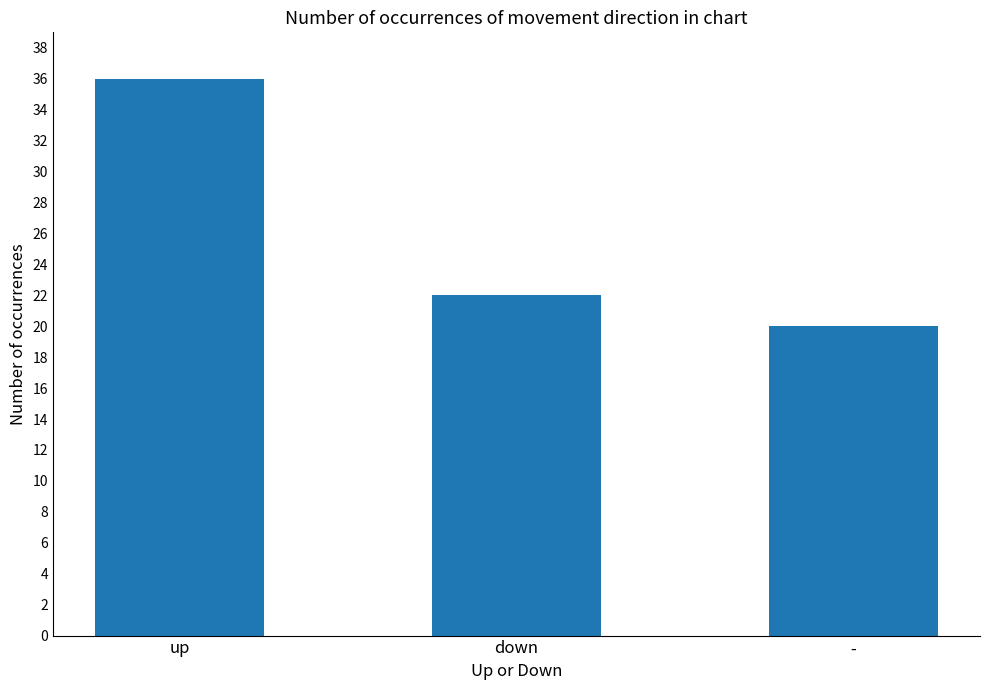

What is the smallest value displayed?

20